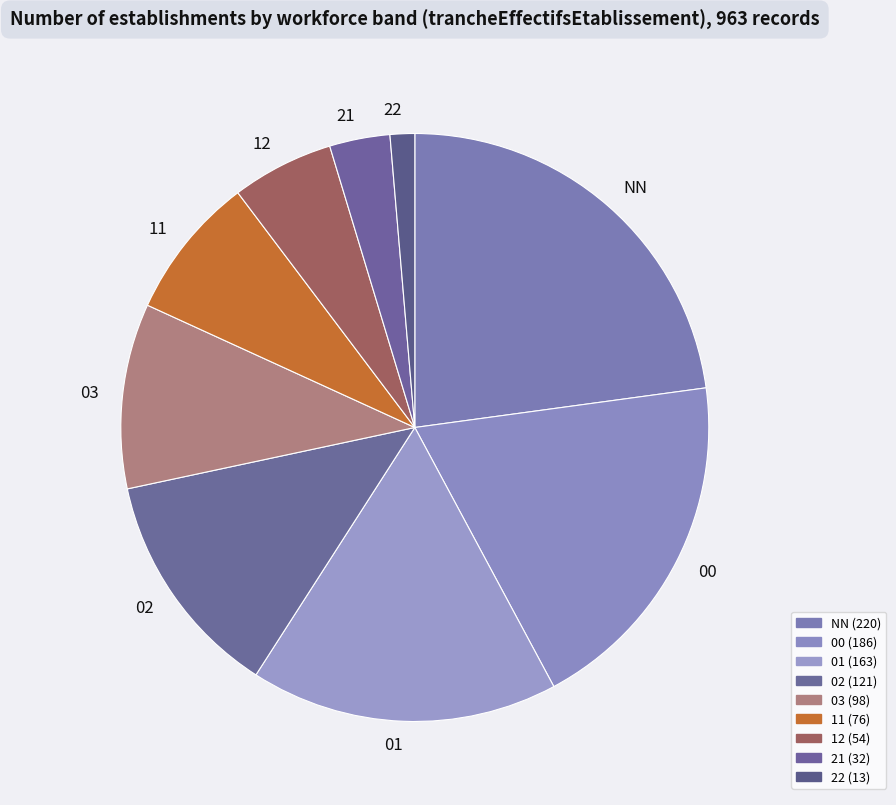

Is there a majority slice in this chart?

No